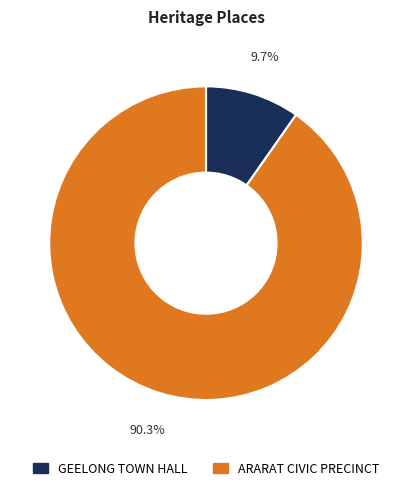

Which category has the biggest portion of the pie?

ARARAT CIVIC PRECINCT